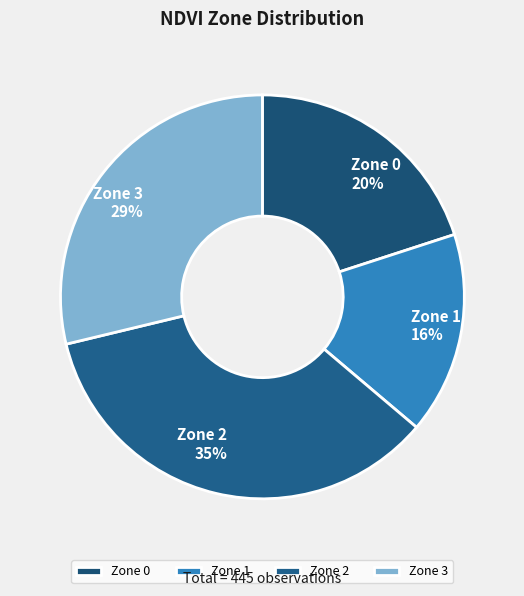

Between Zone 1 and Zone 2, which is larger?

Zone 2